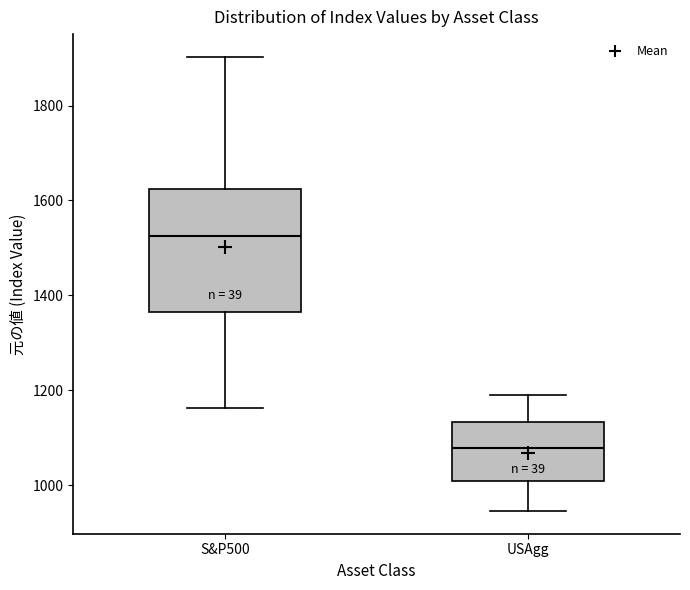

Where does the lower whisker of the box for S&P500 end on the y-axis? The values are not printed on the chart, so give them approximately, as read against the axis.

1160